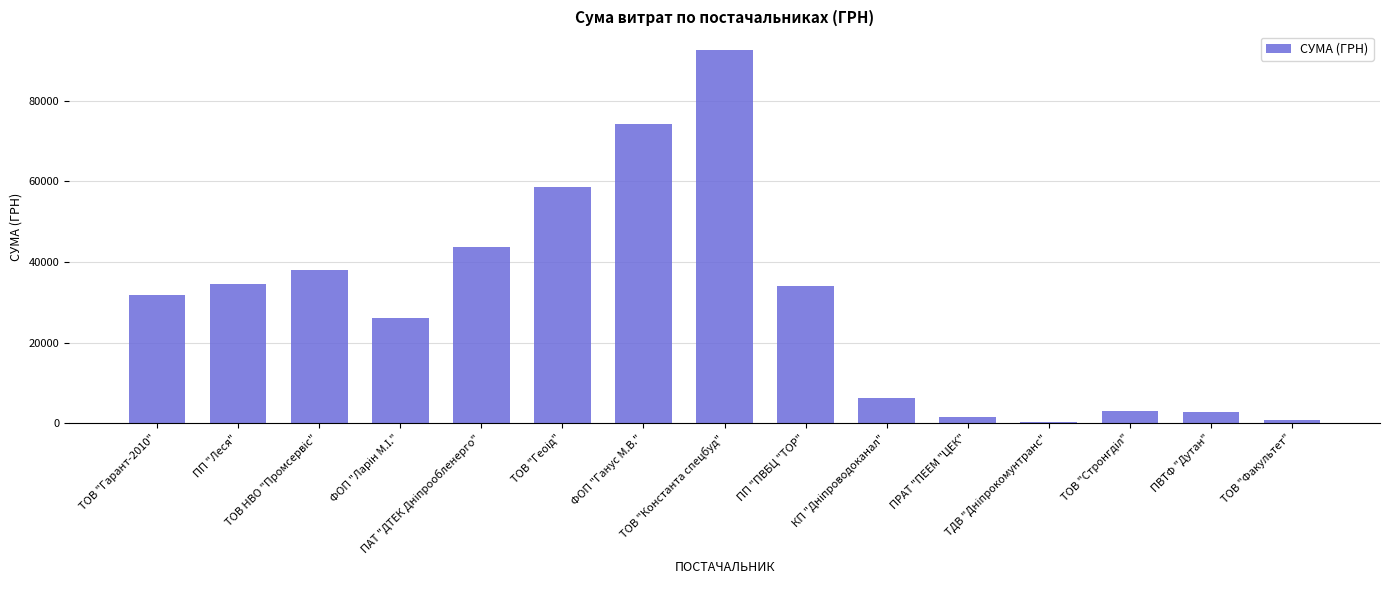

What is the sum of all values?

447901.2